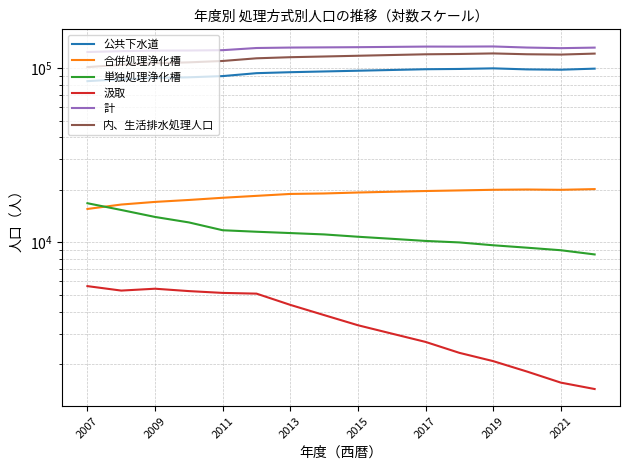

What is the difference between the highest and lowest values at 2015?

128554